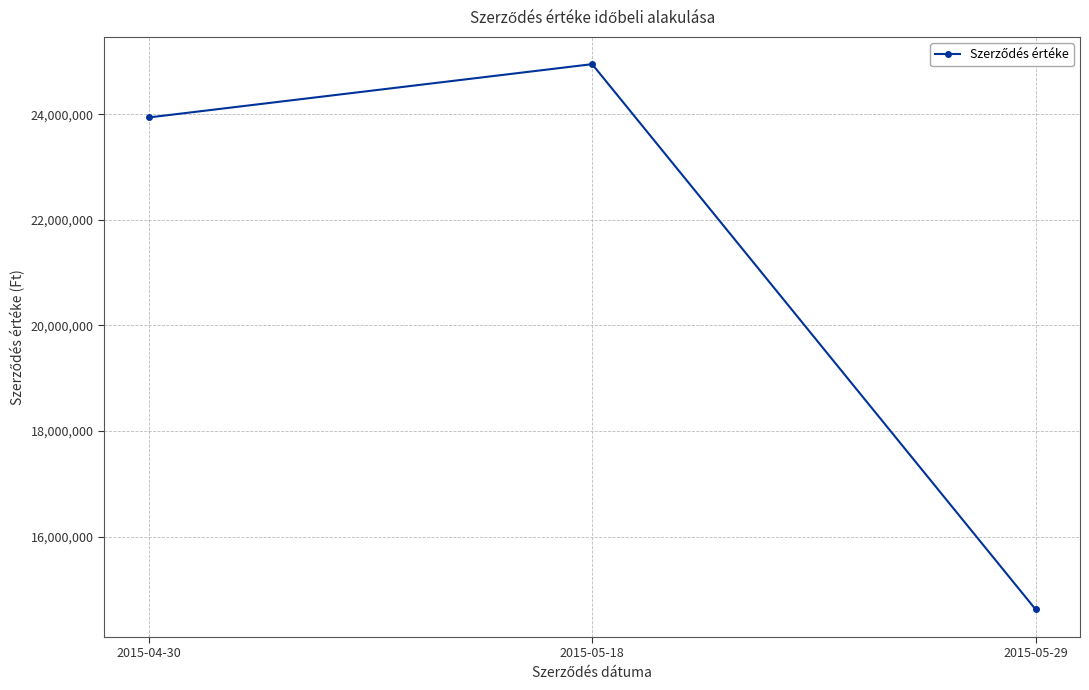

What value does the data have at 2015-05-29, to the nearest 100?

14620000